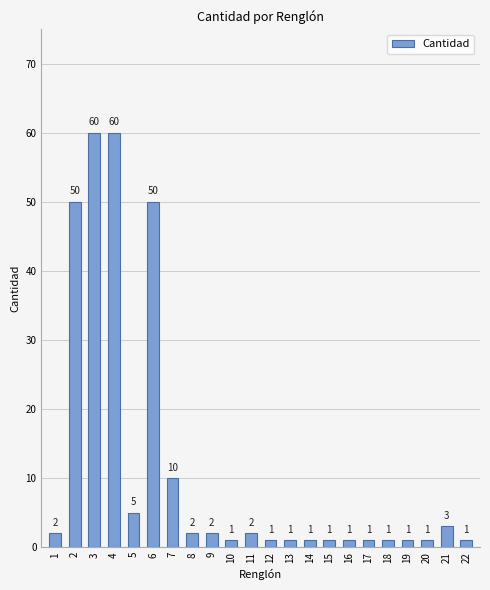

What is the difference between the values at 8 and 20?

1